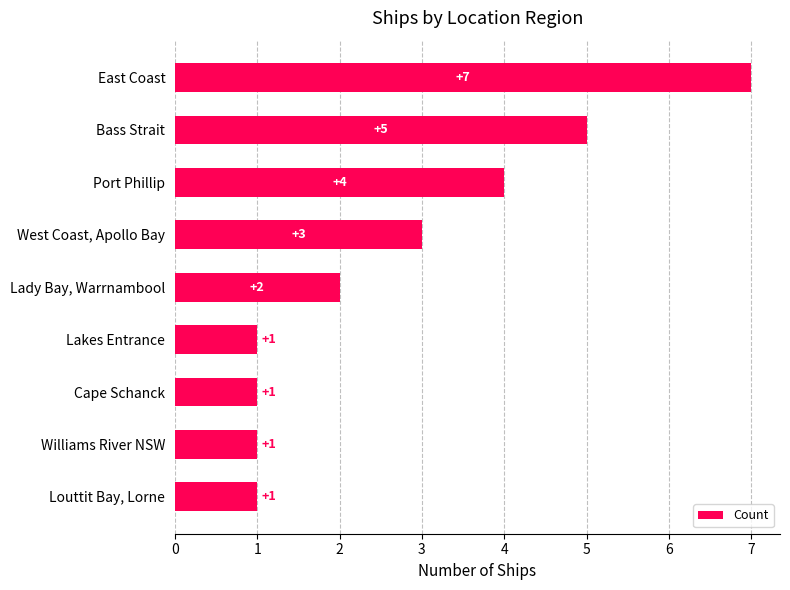

Approximately how many times larger is the value at East Coast compared to Bass Strait?

1.4